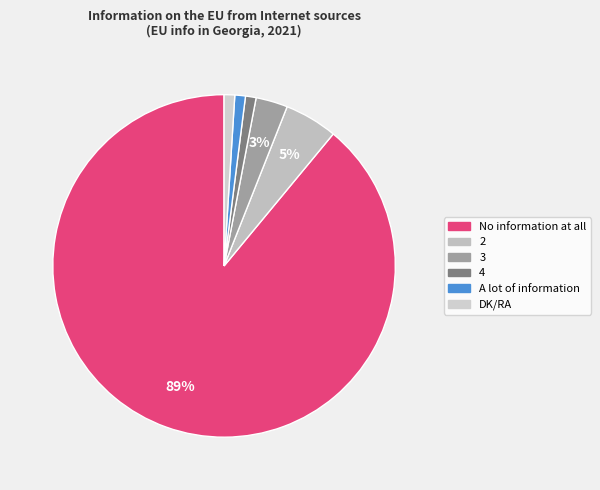

What portion of the pie excludes A lot of information?

99.0%